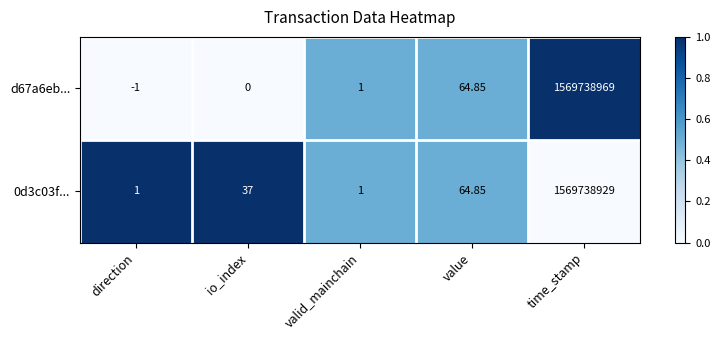

At which label is 0d3c03f... closest to 784869465?

value